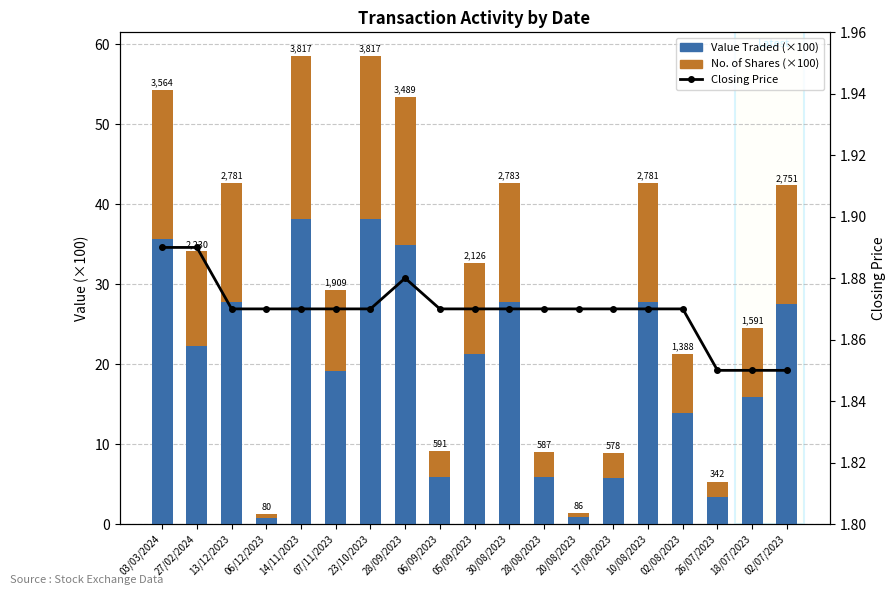

What is the difference between the second highest and second lowest values in the No. of Shares (×100) series?

19.9